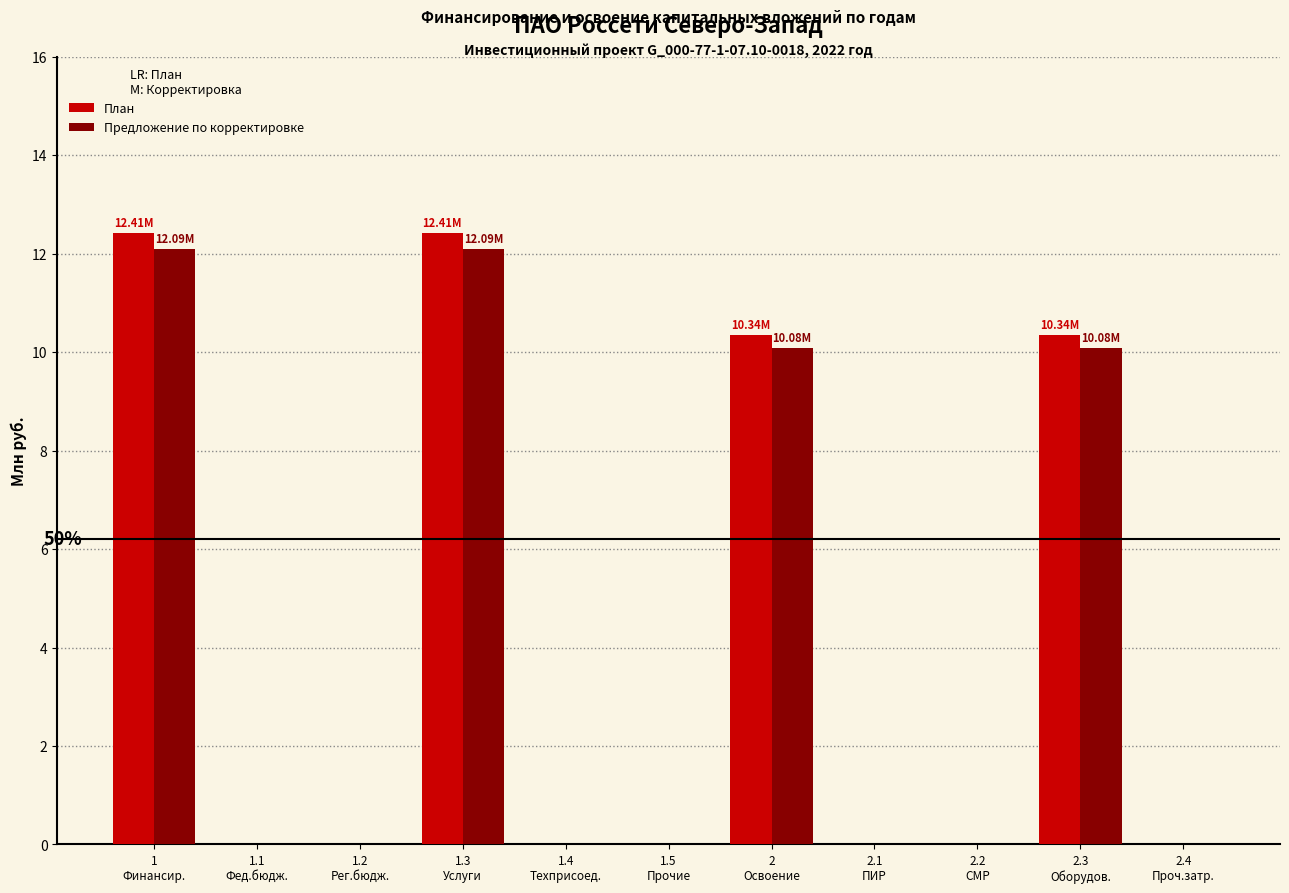

What is the total value across all series at 1.3
Услуги?

24.5